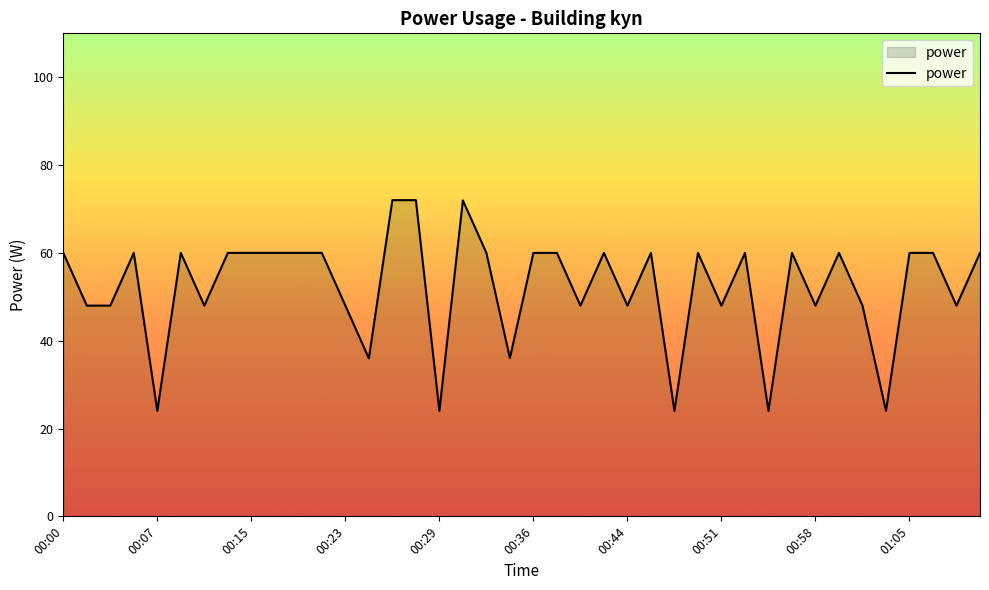

What is the difference between the maximum and minimum values?

48.0